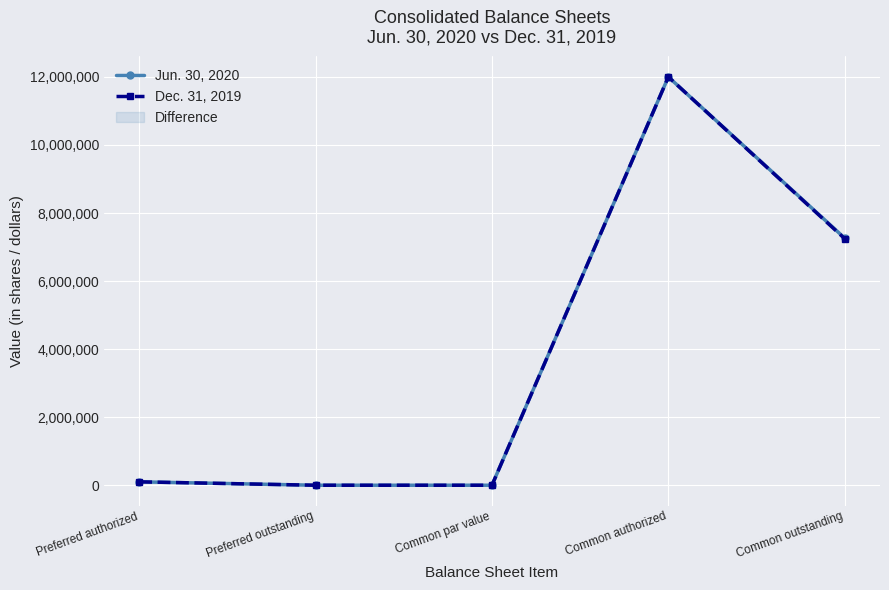

Where does the Dec. 31, 2019 series first go above 100000?

Common authorized